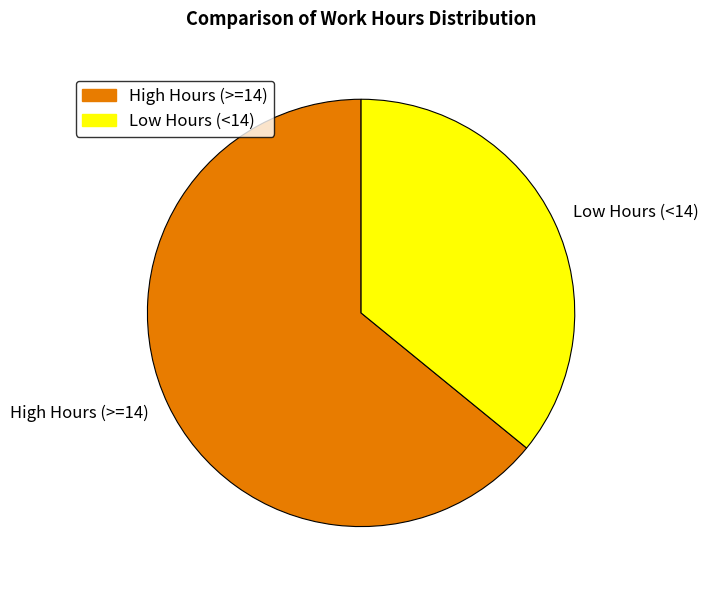

Which has a higher value, High Hours (>=14) or Low Hours (<14)?

High Hours (>=14)